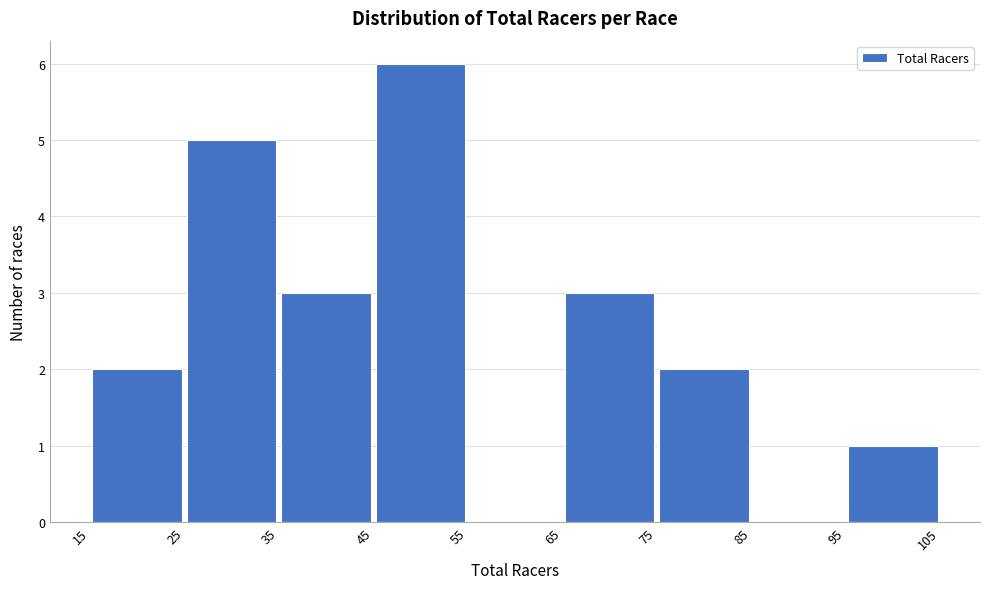

Reading left to right, list every bar in this chart as the range it spans on the x-axis followed by its height. The values are not printed on the chart, so give them approximately, as read against the axis.

15 to 25: 2
25 to 35: 5
35 to 45: 3
45 to 55: 6
55 to 65: 0
65 to 75: 3
75 to 85: 2
85 to 95: 0
95 to 105: 1